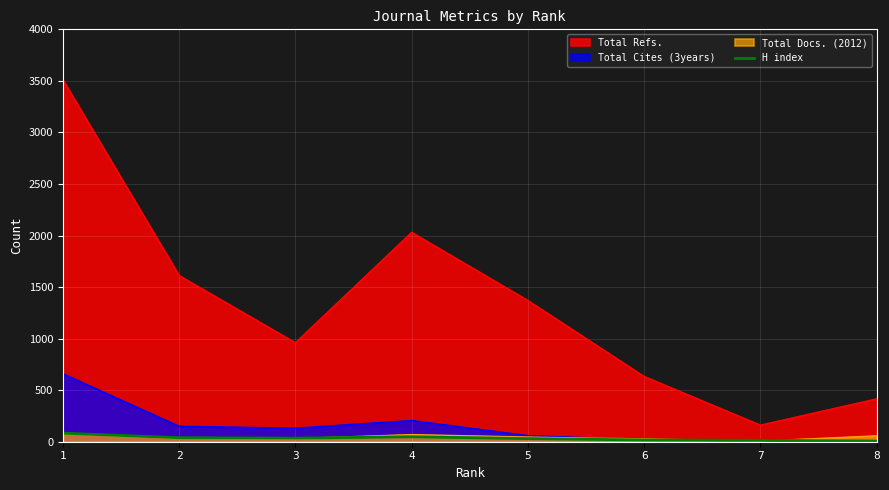

Reading right to left, transcribe all the data shown in this chart.

8=6	7=14	6=17	5=30	4=48	3=35	2=39	1=83